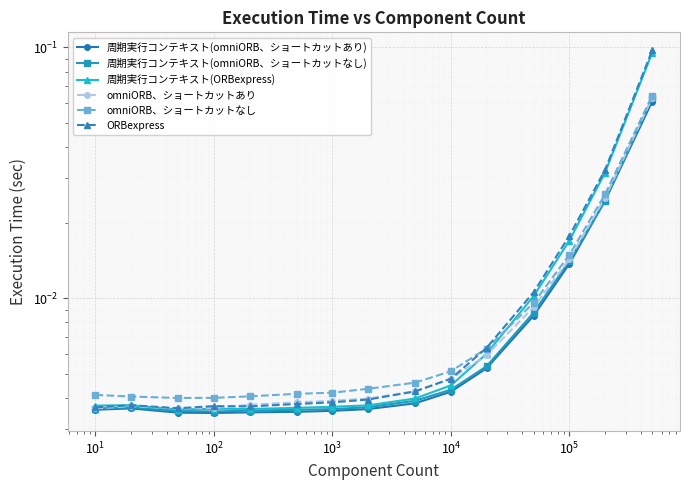

How many interior local valleys does the 周期実行コンテキスト(omniORB、ショートカットあり) series have?

1